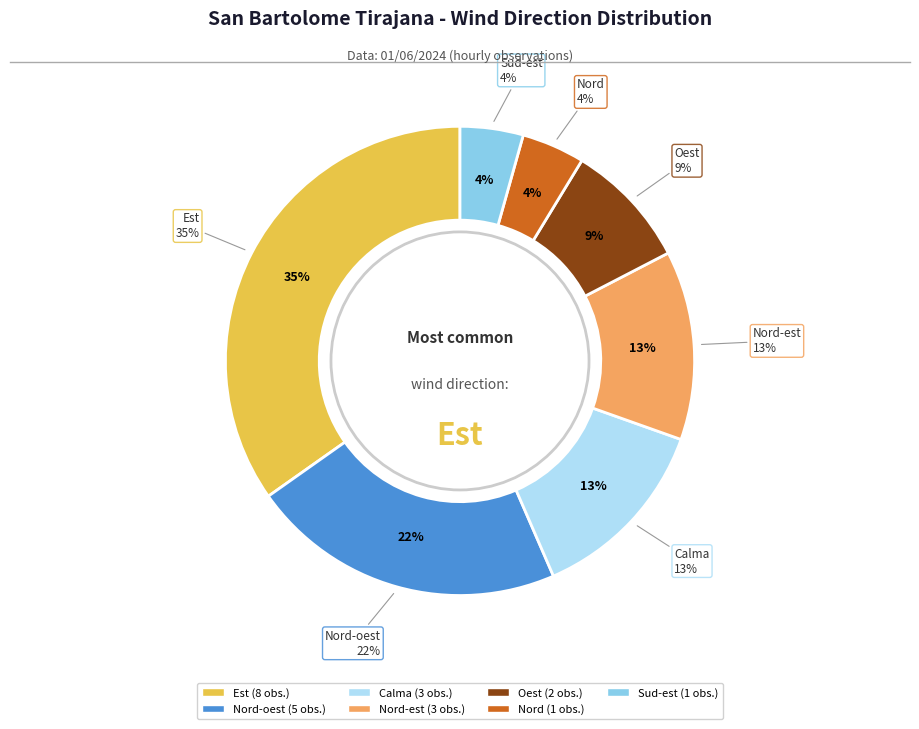

Count the number of slices in the pie.

7